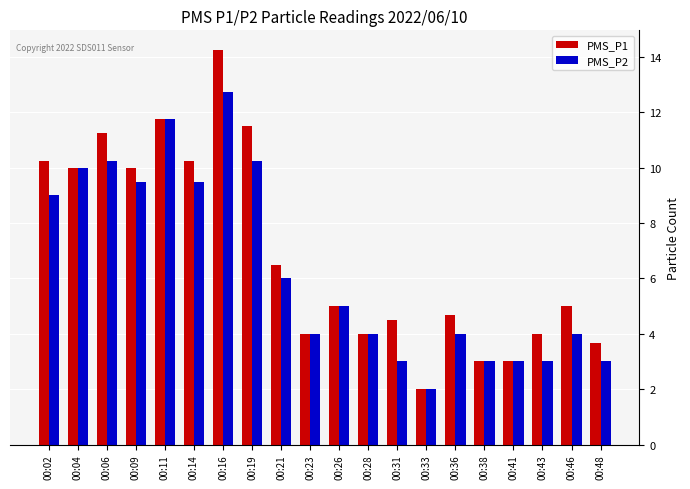

At 00:14, list the series in order from smallest to largest.

PMS_P2, PMS_P1